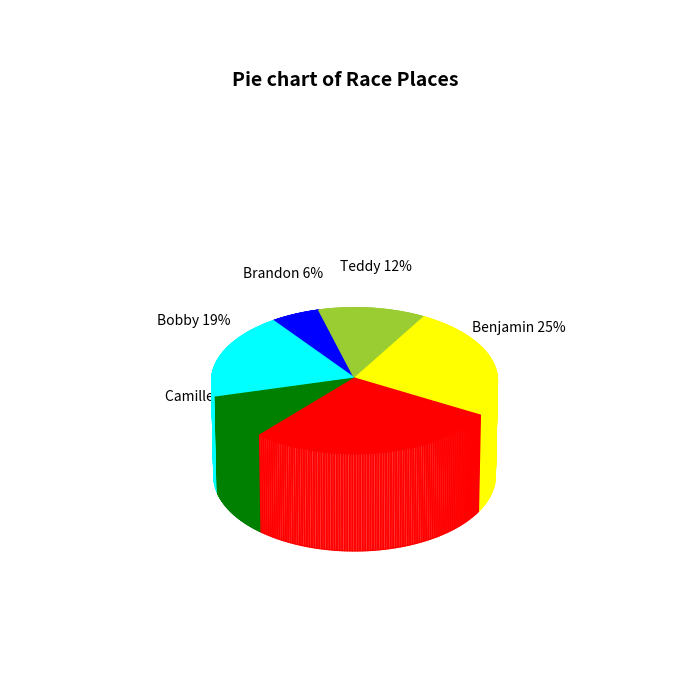

Does any single category account for the majority?

No